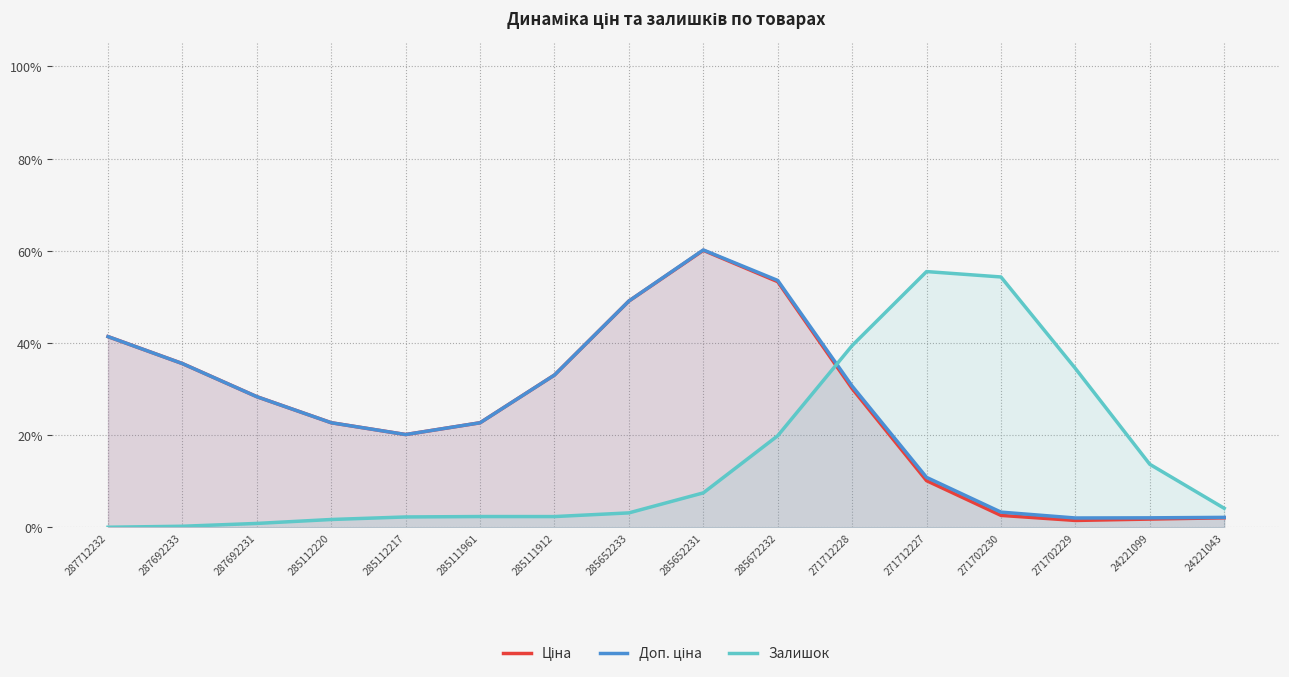

Which series changed the most between 287692231 and 285112217?

Ціна